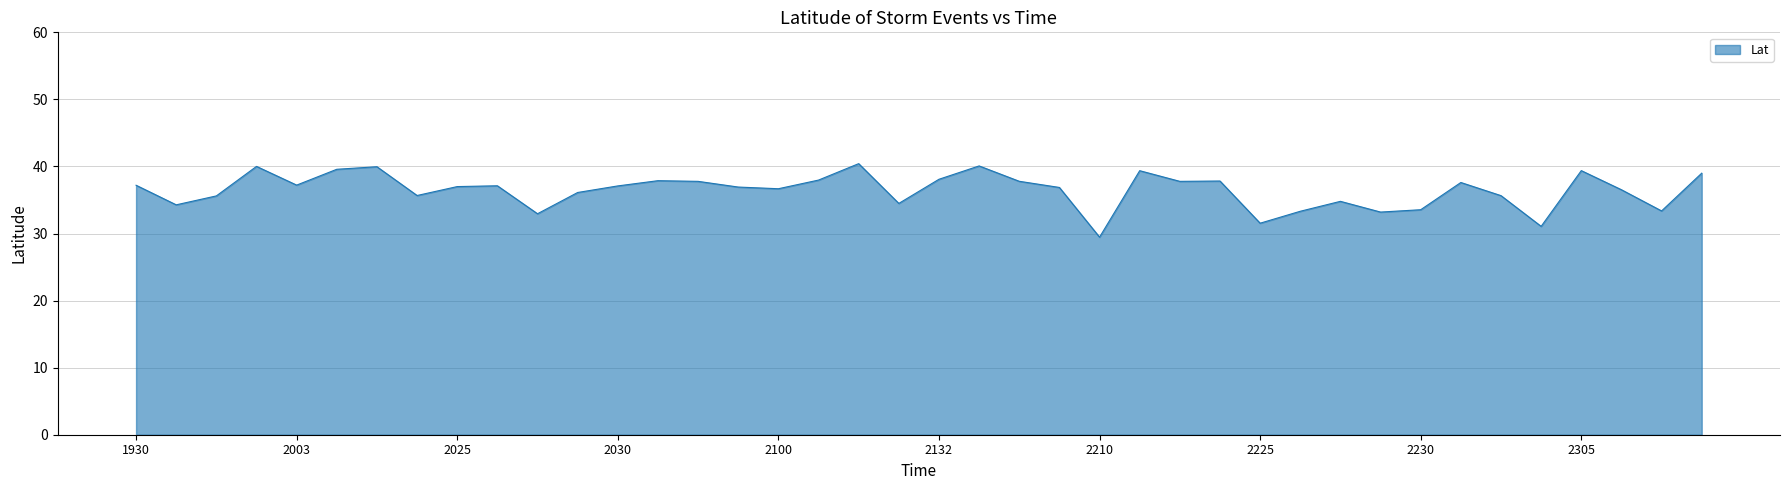

What is the maximum value shown in the chart?

40.4